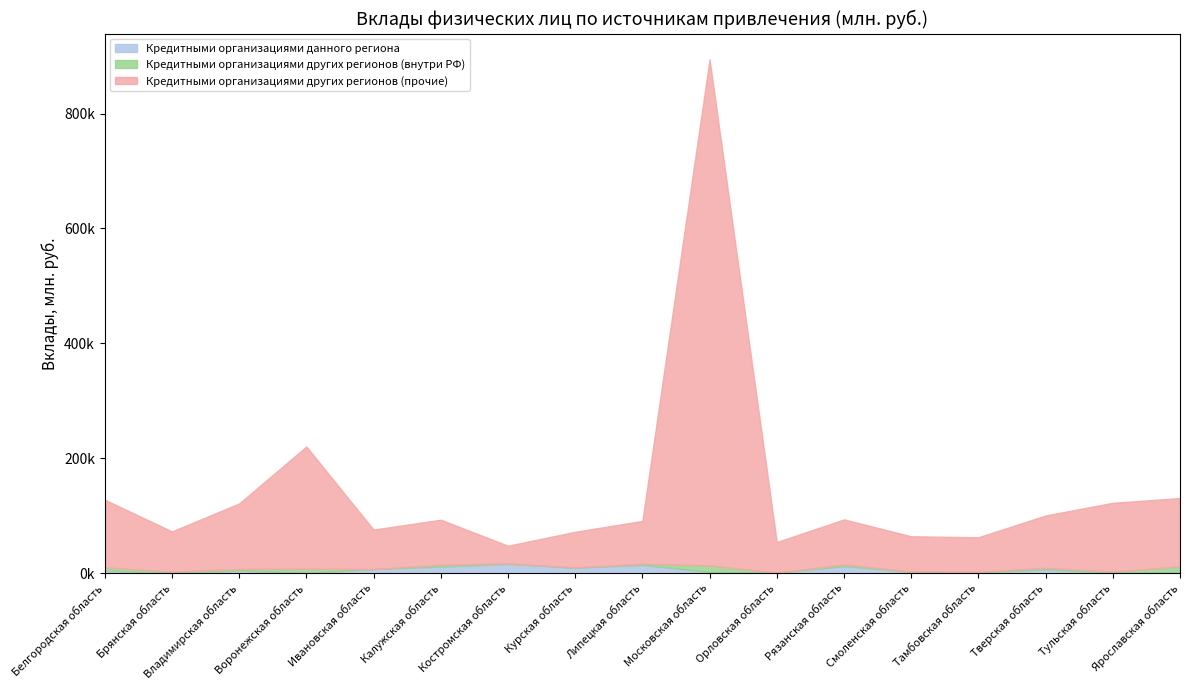

How many lines are shown in the chart?

3